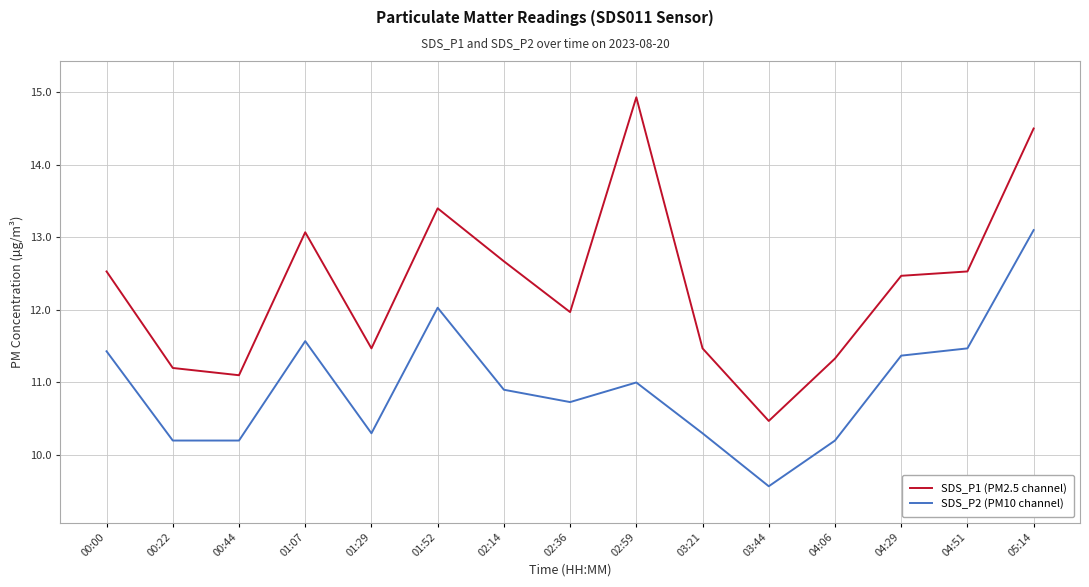

The value of SDS_P2 (PM10 channel) at 02:59 is 5.0. True or false?

False